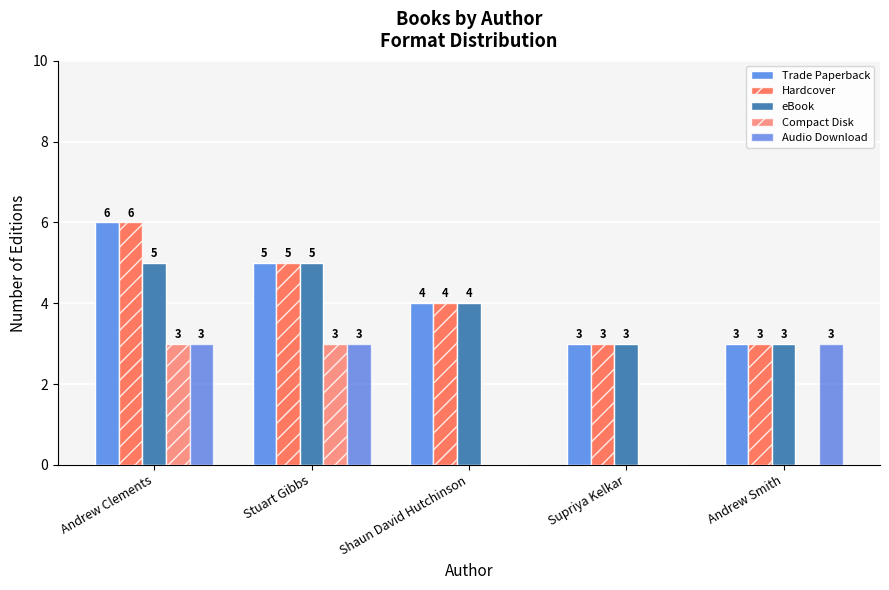

What is the sum of all Compact Disk values?

6